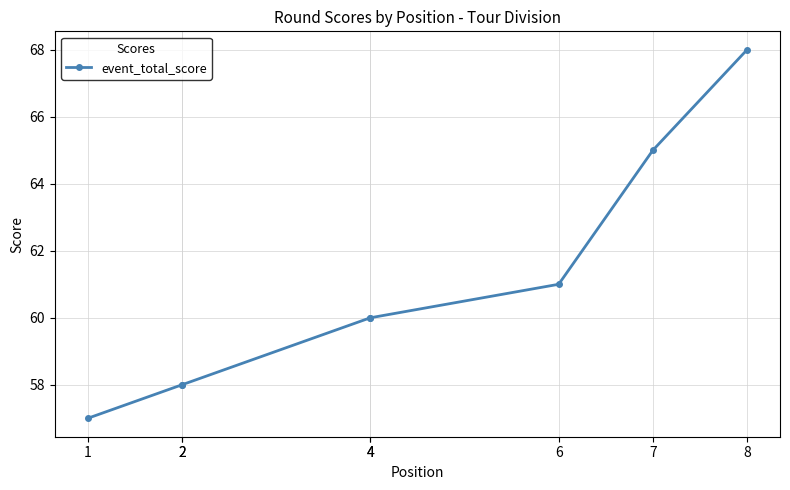

At which label does the data first exceed 60?

6